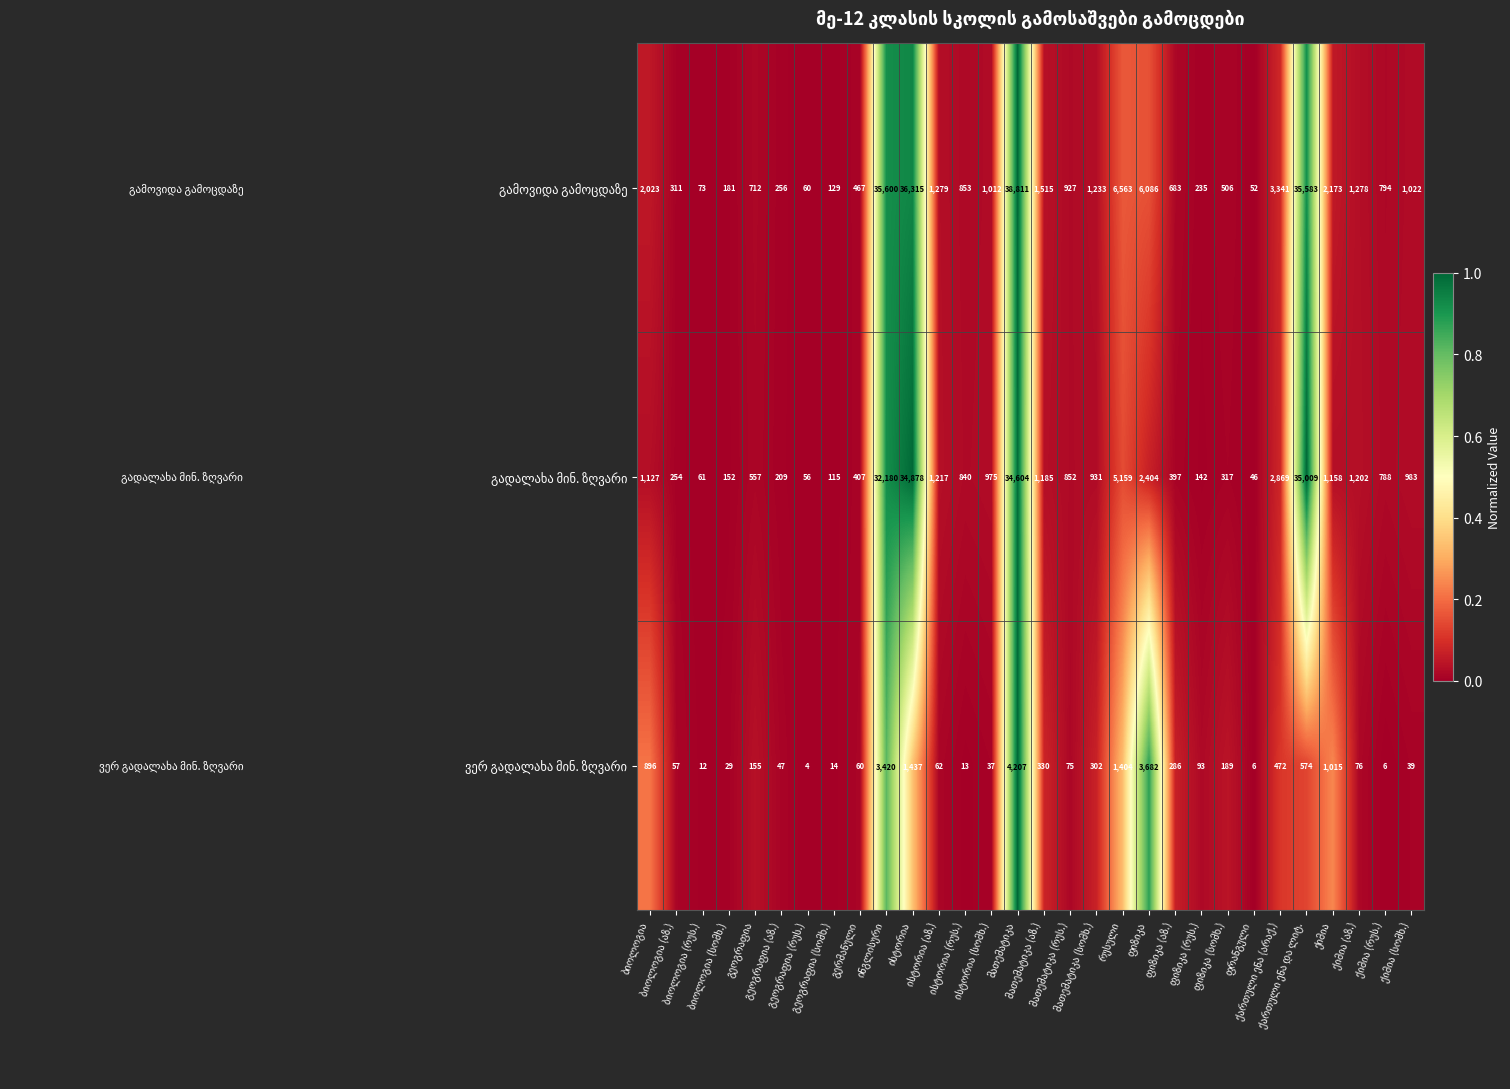

At how many categories does at least one series exceed 10073?

4